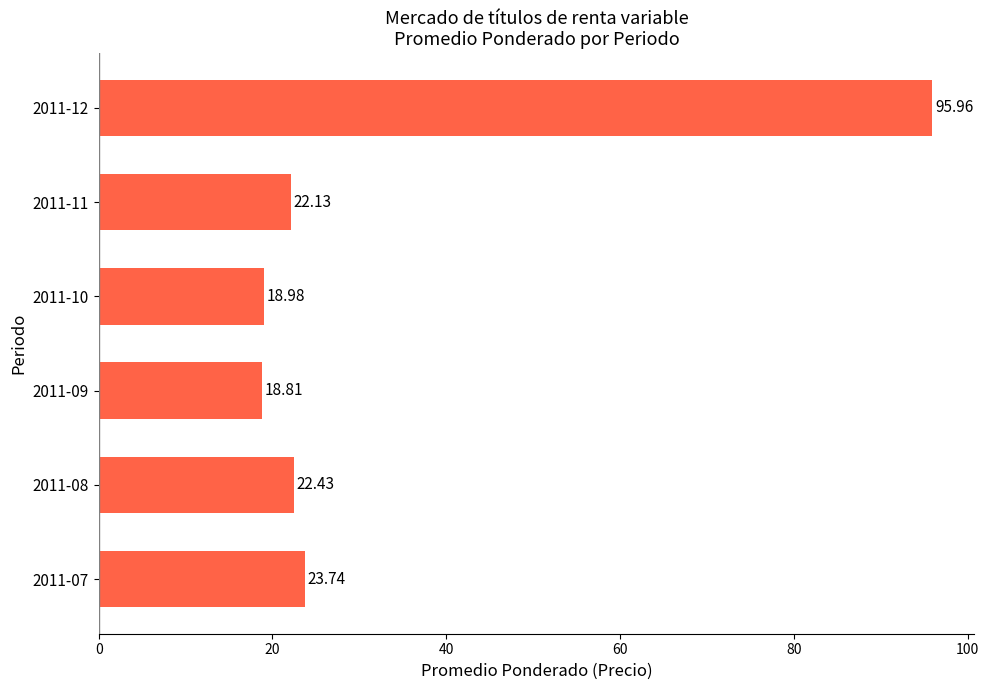

Which has a higher value, 2011-10 or 2011-11?

2011-11